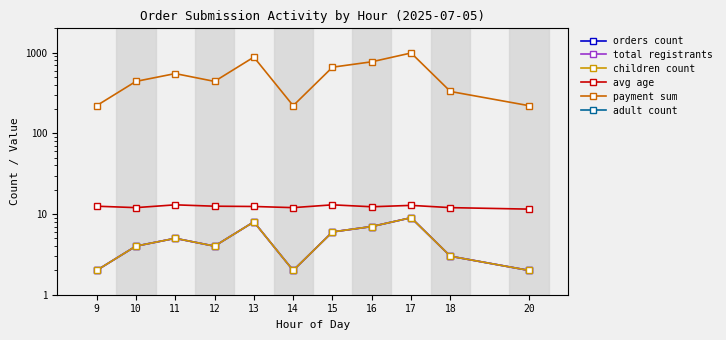

What is the average value of the orders count series?

4.7